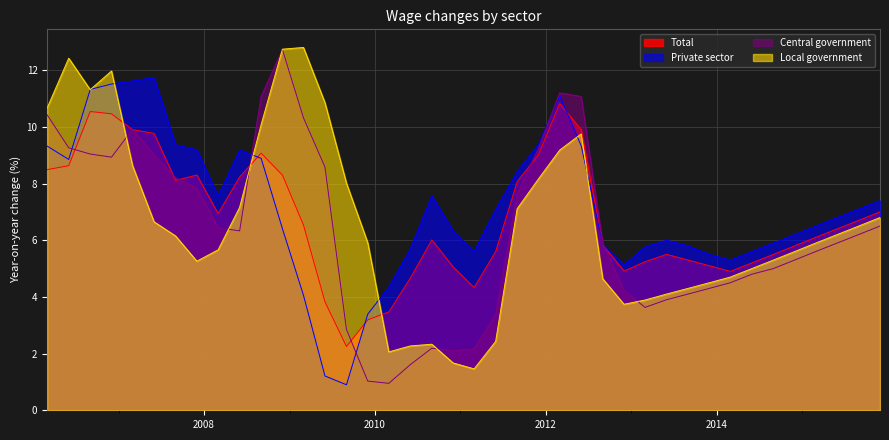

What is the sum of all Central government values?

253.4